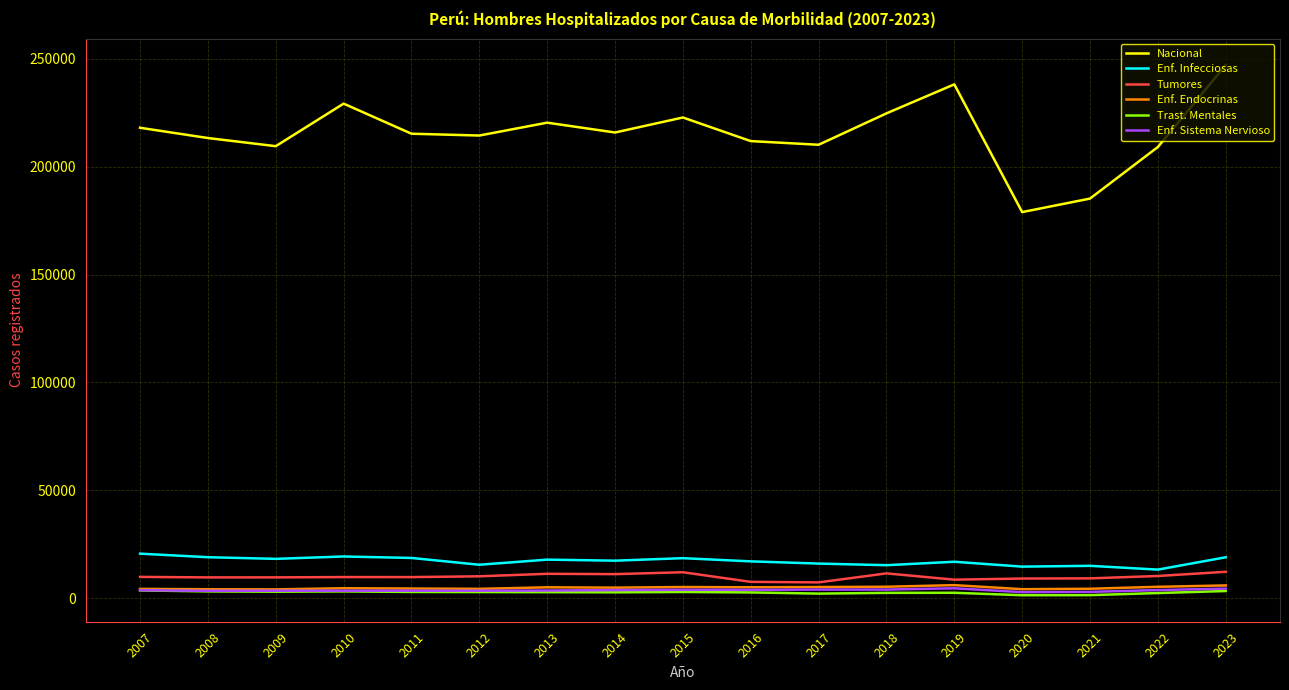

Which series has the widest spread of values?

Nacional